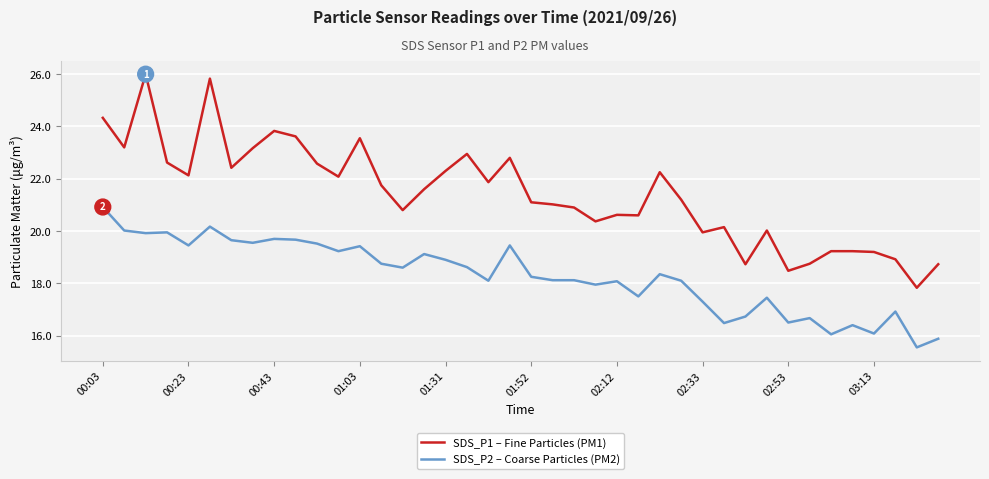

True or false: SDS_P1 – Fine Particles (PM1) and SDS_P2 – Coarse Particles (PM2) cross at least once.

False